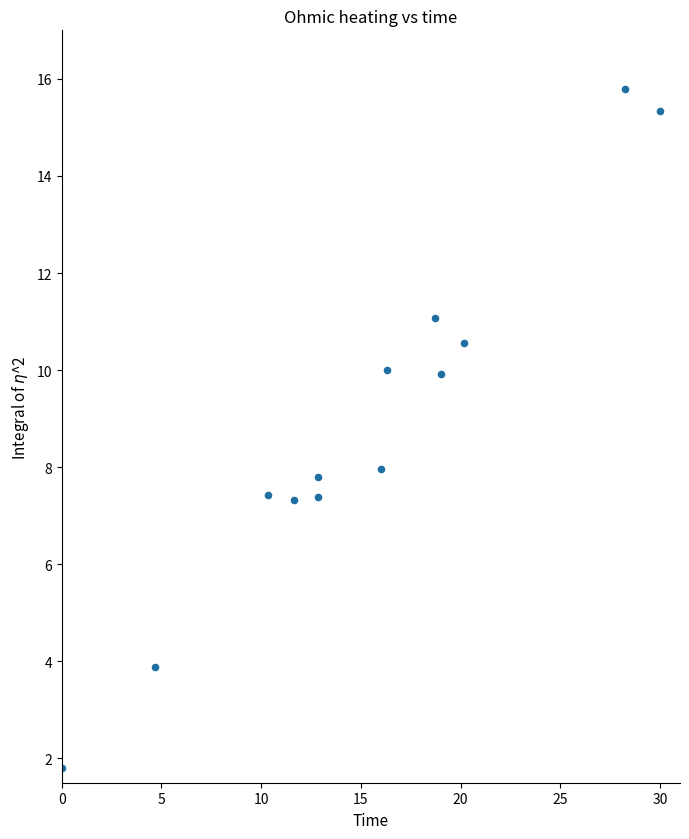

What is the range of X values (max minus min)?

30.0